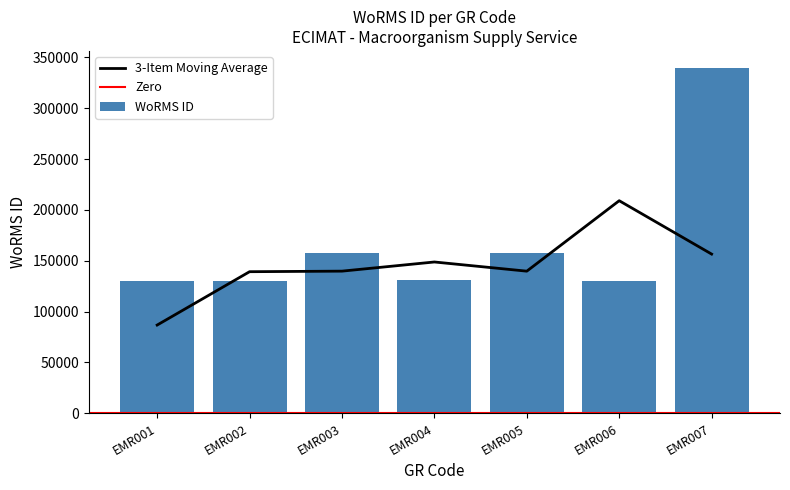

Which label corresponds to the smallest value in the chart?

EMR001